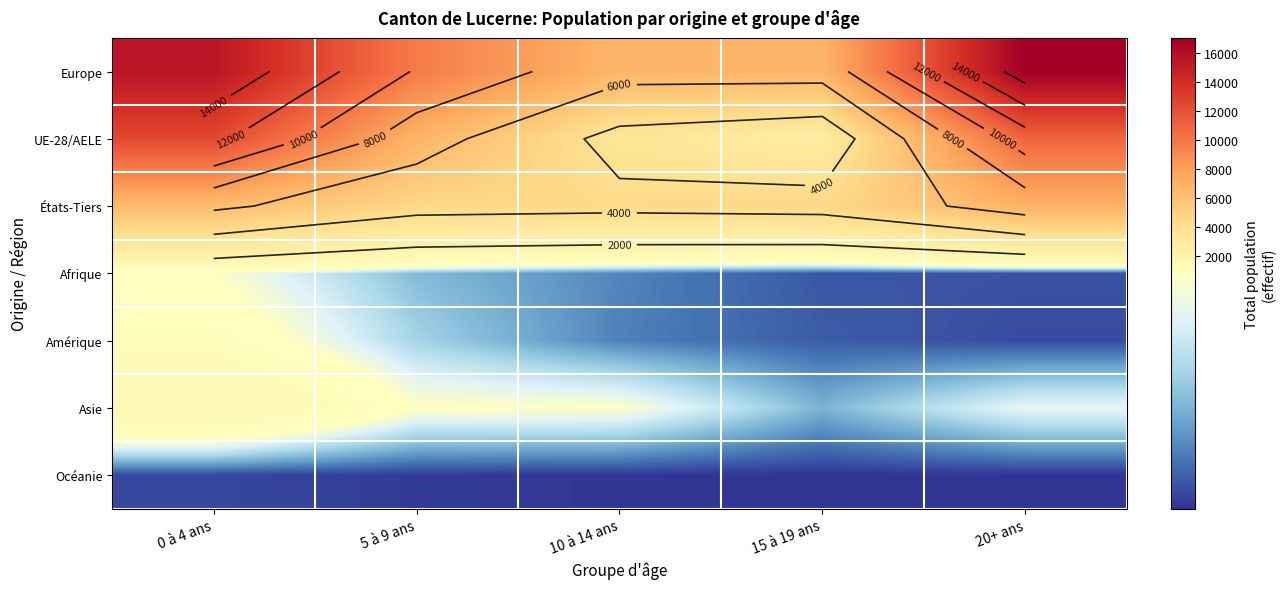

At which label does Asie first exceed 764?

0 à 4 ans